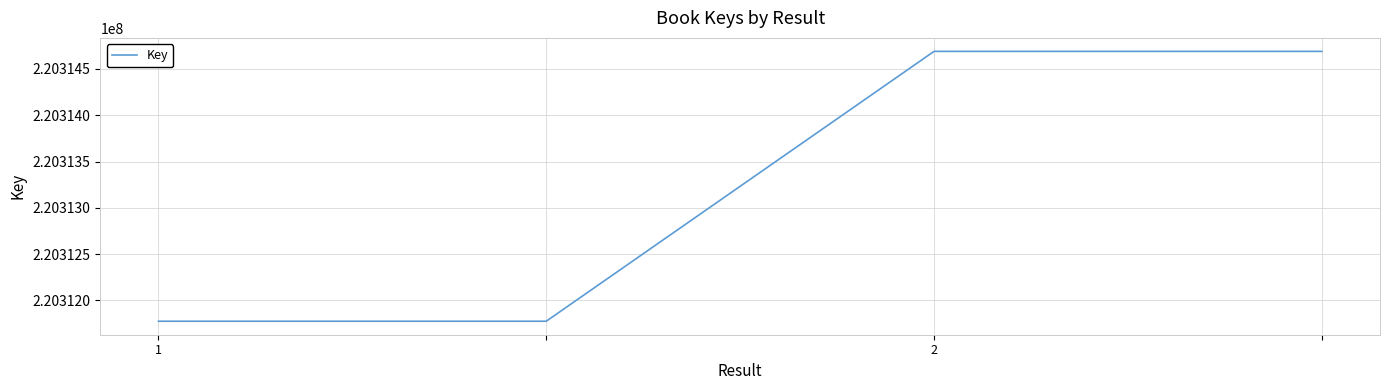

What is the minimum value shown in the chart?

220311776